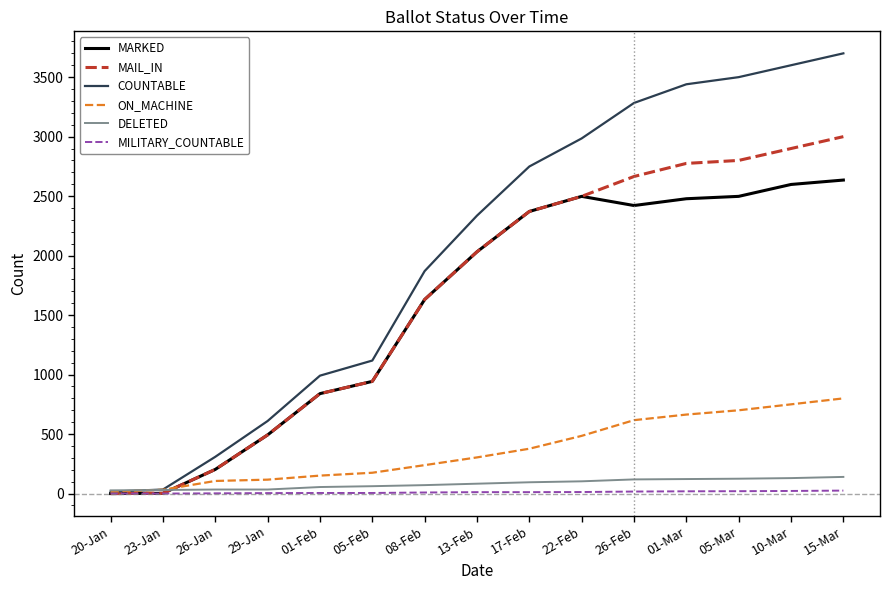

Where is ON_MACHINE nearest to the value 408?

17-Feb